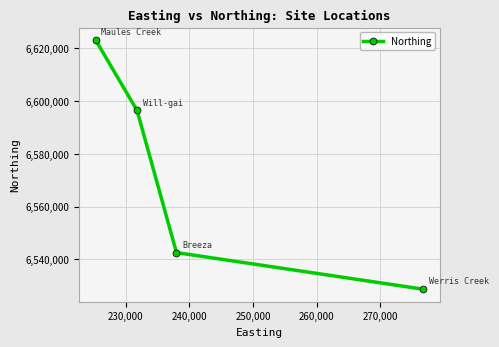

What is the average value?

6572692